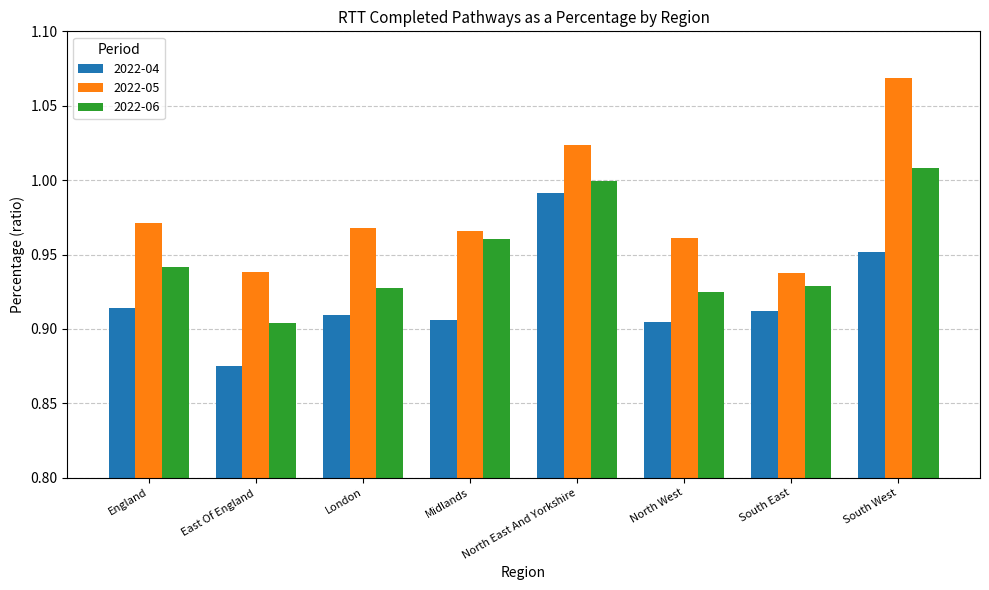

Is it true that 2022-05 equals 1.0 at England?

True